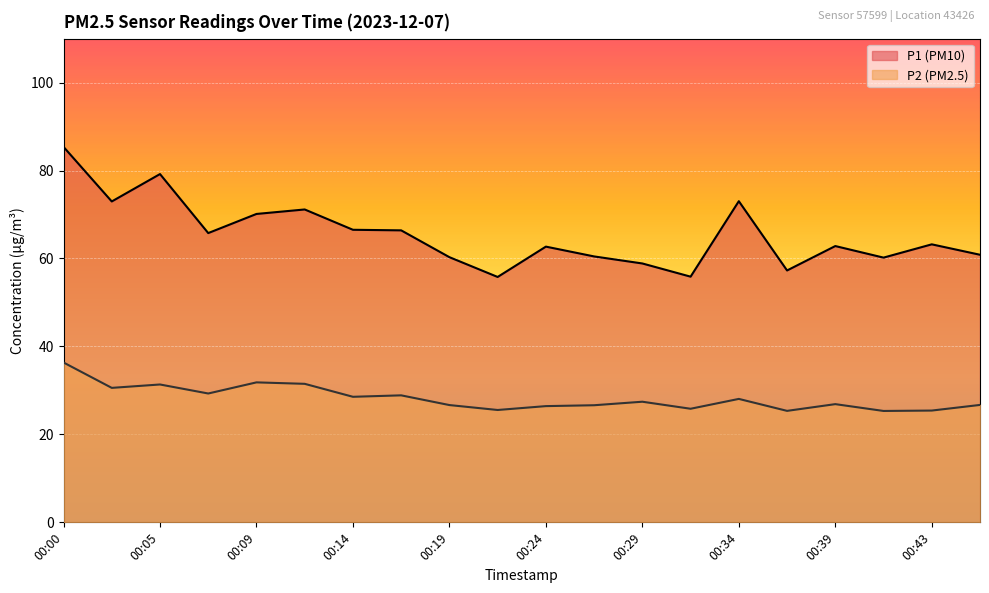

Which series changed the most between 00:22 and 00:29?

P1